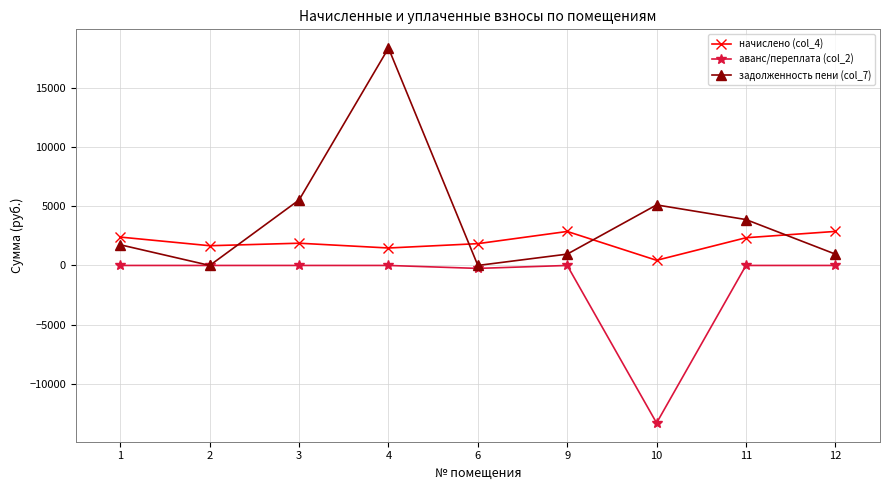

Read the аванс/переплата (col_2) value at 10.

-13317.9